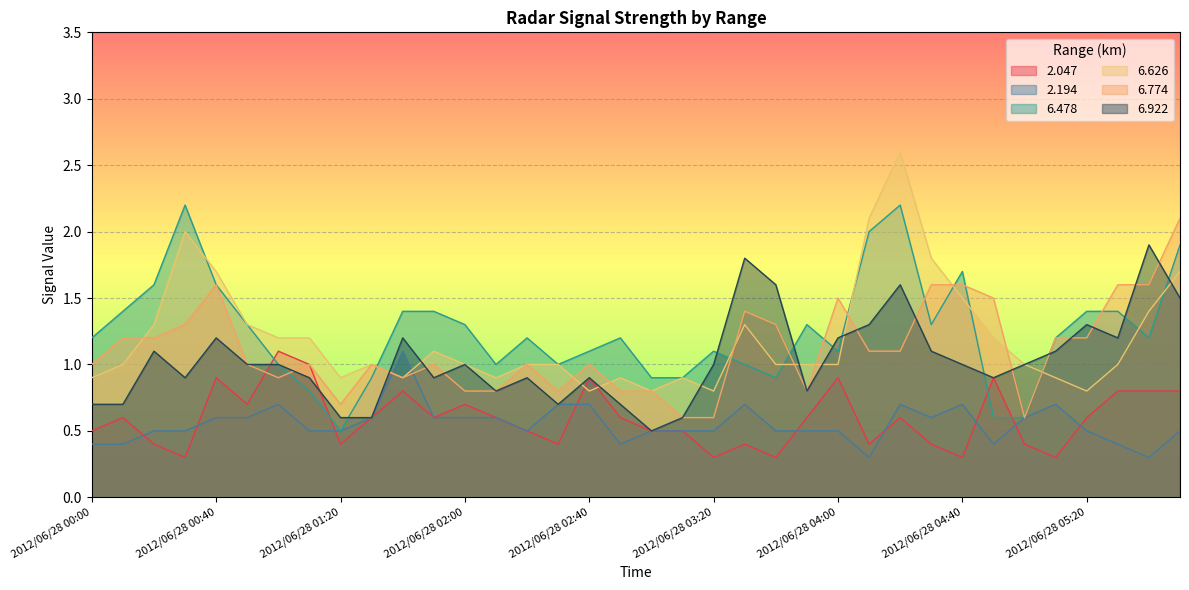

Reading right to left, what are all the values shown in this chart?

  2.047: 2012/06/28 06:30=0.8	2012/06/28 06:20=0.8	2012/06/28 05:30=0.8	2012/06/28 05:20=0.6	2012/06/28 05:10=0.3	2012/06/28 05:00=0.4	2012/06/28 04:50=0.9	2012/06/28 04:40=0.3	2012/06/28 04:30=0.4	2012/06/28 04:20=0.6	2012/06/28 04:10=0.4	2012/06/28 04:00=0.9	2012/06/28 03:50=0.6	2012/06/28 03:40=0.3	2012/06/28 03:30=0.4	2012/06/28 03:20=0.3	2012/06/28 03:10=0.5	2012/06/28 03:00=0.5	2012/06/28 02:50=0.6	2012/06/28 02:40=0.9	2012/06/28 02:30=0.4	2012/06/28 02:20=0.5	2012/06/28 02:10=0.6	2012/06/28 02:00=0.7	2012/06/28 01:50=0.6	2012/06/28 01:40=0.8	2012/06/28 01:30=0.6	2012/06/28 01:20=0.4	2012/06/28 01:10=1.0	2012/06/28 01:00=1.1	2012/06/28 00:50=0.7	2012/06/28 00:40=0.9	2012/06/28 00:30=0.3	2012/06/28 00:20=0.4	2012/06/28 00:10=0.6	2012/06/28 00:00=0.5
  2.194: 2012/06/28 06:30=0.5	2012/06/28 06:20=0.3	2012/06/28 05:30=0.4	2012/06/28 05:20=0.5	2012/06/28 05:10=0.7	2012/06/28 05:00=0.6	2012/06/28 04:50=0.4	2012/06/28 04:40=0.7	2012/06/28 04:30=0.6	2012/06/28 04:20=0.7	2012/06/28 04:10=0.3	2012/06/28 04:00=0.5	2012/06/28 03:50=0.5	2012/06/28 03:40=0.5	2012/06/28 03:30=0.7	2012/06/28 03:20=0.5	2012/06/28 03:10=0.5	2012/06/28 03:00=0.5	2012/06/28 02:50=0.4	2012/06/28 02:40=0.7	2012/06/28 02:30=0.7	2012/06/28 02:20=0.5	2012/06/28 02:10=0.6	2012/06/28 02:00=0.6	2012/06/28 01:50=0.6	2012/06/28 01:40=1.1	2012/06/28 01:30=0.6	2012/06/28 01:20=0.5	2012/06/28 01:10=0.5	2012/06/28 01:00=0.7	2012/06/28 00:50=0.6	2012/06/28 00:40=0.6	2012/06/28 00:30=0.5	2012/06/28 00:20=0.5	2012/06/28 00:10=0.4	2012/06/28 00:00=0.4
  6.478: 2012/06/28 06:30=1.9	2012/06/28 06:20=1.2	2012/06/28 05:30=1.4	2012/06/28 05:20=1.4	2012/06/28 05:10=1.2	2012/06/28 05:00=0.6	2012/06/28 04:50=0.6	2012/06/28 04:40=1.7	2012/06/28 04:30=1.3	2012/06/28 04:20=2.2	2012/06/28 04:10=2.0	2012/06/28 04:00=1.1	2012/06/28 03:50=1.3	2012/06/28 03:40=0.9	2012/06/28 03:30=1.0	2012/06/28 03:20=1.1	2012/06/28 03:10=0.9	2012/06/28 03:00=0.9	2012/06/28 02:50=1.2	2012/06/28 02:40=1.1	2012/06/28 02:30=1.0	2012/06/28 02:20=1.2	2012/06/28 02:10=1.0	2012/06/28 02:00=1.3	2012/06/28 01:50=1.4	2012/06/28 01:40=1.4	2012/06/28 01:30=0.9	2012/06/28 01:20=0.5	2012/06/28 01:10=0.8	2012/06/28 01:00=1.0	2012/06/28 00:50=1.3	2012/06/28 00:40=1.6	2012/06/28 00:30=2.2	2012/06/28 00:20=1.6	2012/06/28 00:10=1.4	2012/06/28 00:00=1.2
  6.626: 2012/06/28 06:30=1.7	2012/06/28 06:20=1.4	2012/06/28 05:30=1.0	2012/06/28 05:20=0.8	2012/06/28 05:10=0.9	2012/06/28 05:00=1.0	2012/06/28 04:50=1.2	2012/06/28 04:40=1.5	2012/06/28 04:30=1.8	2012/06/28 04:20=2.6	2012/06/28 04:10=2.1	2012/06/28 04:00=1.0	2012/06/28 03:50=1.0	2012/06/28 03:40=1.0	2012/06/28 03:30=1.3	2012/06/28 03:20=0.8	2012/06/28 03:10=0.9	2012/06/28 03:00=0.8	2012/06/28 02:50=0.9	2012/06/28 02:40=0.8	2012/06/28 02:30=1.0	2012/06/28 02:20=1.0	2012/06/28 02:10=0.9	2012/06/28 02:00=1.0	2012/06/28 01:50=1.1	2012/06/28 01:40=0.9	2012/06/28 01:30=1.0	2012/06/28 01:20=0.9	2012/06/28 01:10=1.2	2012/06/28 01:00=1.2	2012/06/28 00:50=1.3	2012/06/28 00:40=1.7	2012/06/28 00:30=2.0	2012/06/28 00:20=1.3	2012/06/28 00:10=1.0	2012/06/28 00:00=0.9
  6.774: 2012/06/28 06:30=2.1	2012/06/28 06:20=1.6	2012/06/28 05:30=1.6	2012/06/28 05:20=1.2	2012/06/28 05:10=1.2	2012/06/28 05:00=0.6	2012/06/28 04:50=1.5	2012/06/28 04:40=1.6	2012/06/28 04:30=1.6	2012/06/28 04:20=1.1	2012/06/28 04:10=1.1	2012/06/28 04:00=1.5	2012/06/28 03:50=0.8	2012/06/28 03:40=1.3	2012/06/28 03:30=1.4	2012/06/28 03:20=0.6	2012/06/28 03:10=0.6	2012/06/28 03:00=0.8	2012/06/28 02:50=0.8	2012/06/28 02:40=1.0	2012/06/28 02:30=0.8	2012/06/28 02:20=1.0	2012/06/28 02:10=0.8	2012/06/28 02:00=0.8	2012/06/28 01:50=1.0	2012/06/28 01:40=0.9	2012/06/28 01:30=1.0	2012/06/28 01:20=0.7	2012/06/28 01:10=1.0	2012/06/28 01:00=0.9	2012/06/28 00:50=1.0	2012/06/28 00:40=1.6	2012/06/28 00:30=1.3	2012/06/28 00:20=1.2	2012/06/28 00:10=1.2	2012/06/28 00:00=1.0
  6.922: 2012/06/28 06:30=1.5	2012/06/28 06:20=1.9	2012/06/28 05:30=1.2	2012/06/28 05:20=1.3	2012/06/28 05:10=1.1	2012/06/28 05:00=1.0	2012/06/28 04:50=0.9	2012/06/28 04:40=1.0	2012/06/28 04:30=1.1	2012/06/28 04:20=1.6	2012/06/28 04:10=1.3	2012/06/28 04:00=1.2	2012/06/28 03:50=0.8	2012/06/28 03:40=1.6	2012/06/28 03:30=1.8	2012/06/28 03:20=1.0	2012/06/28 03:10=0.6	2012/06/28 03:00=0.5	2012/06/28 02:50=0.7	2012/06/28 02:40=0.9	2012/06/28 02:30=0.7	2012/06/28 02:20=0.9	2012/06/28 02:10=0.8	2012/06/28 02:00=1.0	2012/06/28 01:50=0.9	2012/06/28 01:40=1.2	2012/06/28 01:30=0.6	2012/06/28 01:20=0.6	2012/06/28 01:10=0.9	2012/06/28 01:00=1.0	2012/06/28 00:50=1.0	2012/06/28 00:40=1.2	2012/06/28 00:30=0.9	2012/06/28 00:20=1.1	2012/06/28 00:10=0.7	2012/06/28 00:00=0.7